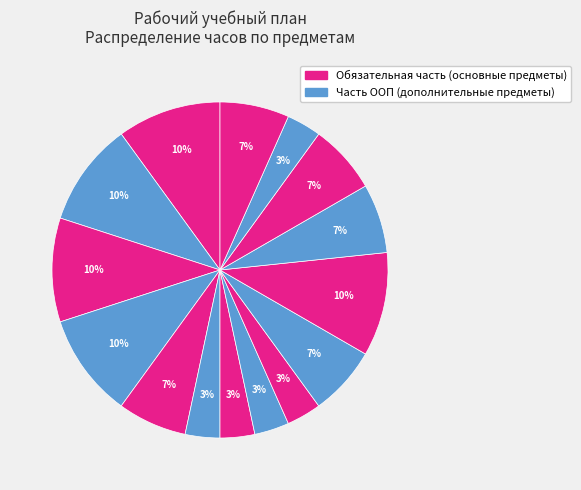

How many segments does this pie chart have?

15